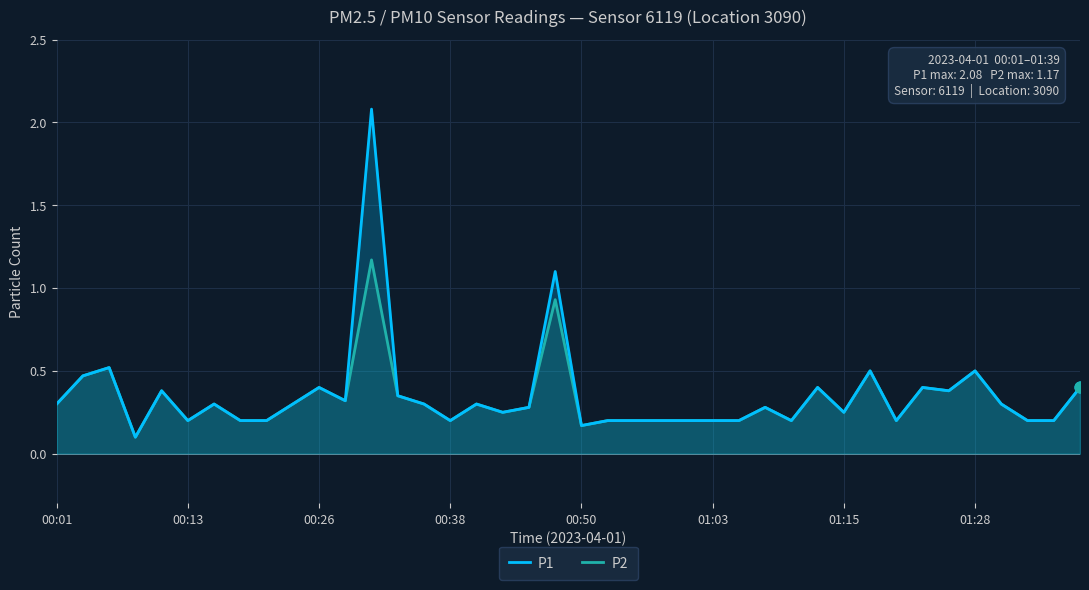

What is the total value across all series at 01:03?

0.4